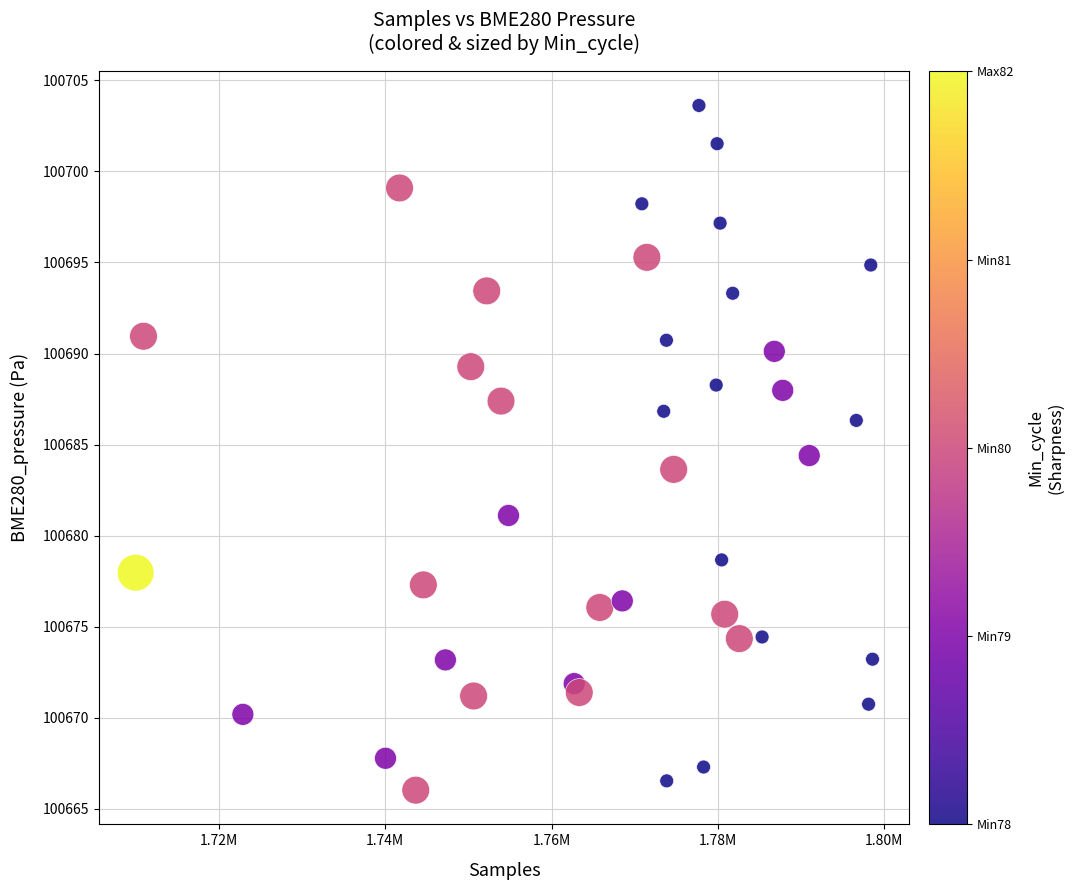

What is the range of X values (max minus min)?

88587.0